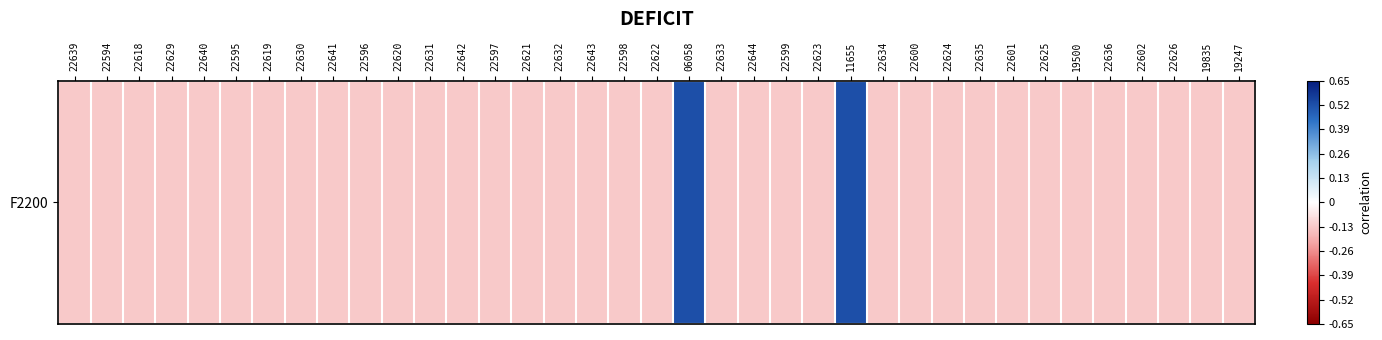

List the labels in order of value, smallest first.

22639, 22594, 22618, 22629, 22640, 22595, 22619, 22630, 22641, 22596, 22620, 22631, 22642, 22597, 22621, 22632, 22643, 22598, 22622, 22633, 22644, 22599, 22623, 22634, 22600, 22624, 22635, 22601, 22625, 19500, 22636, 22602, 22626, 19835, 19247, 06058, 11655